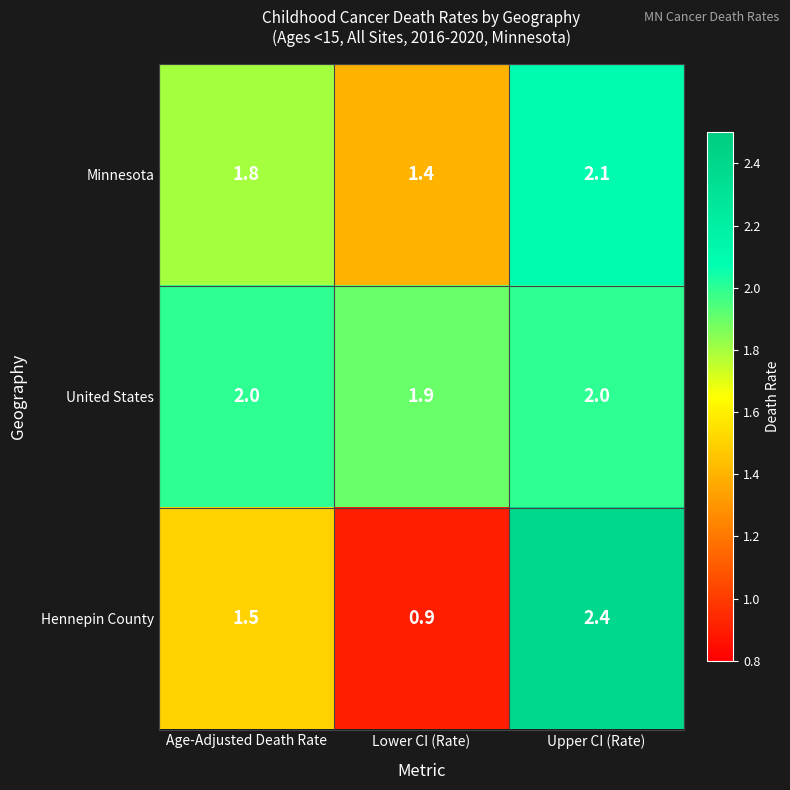

What is the sum of all Hennepin County values?

4.8